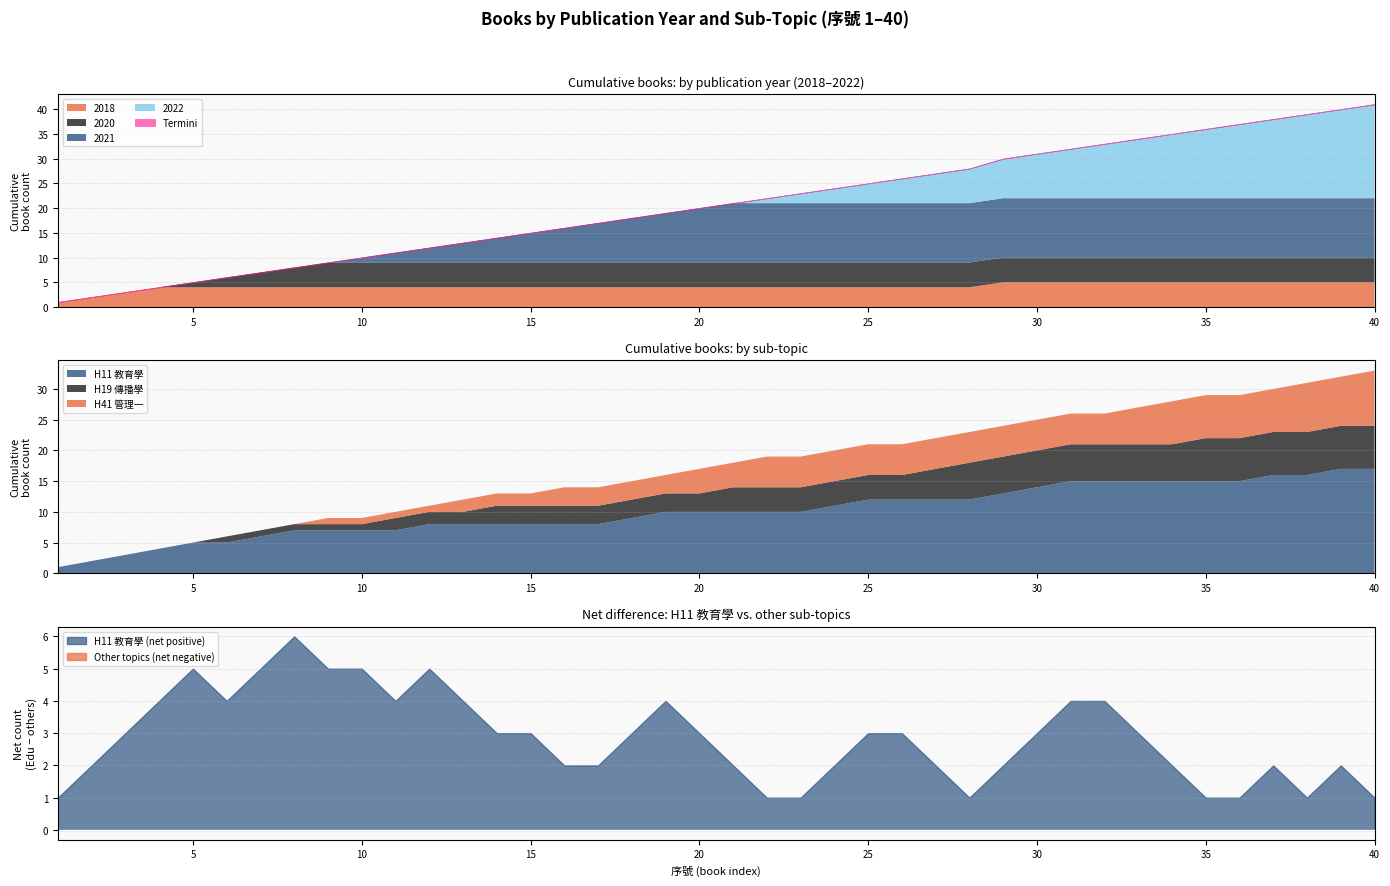

What is the maximum value for 2018?

5